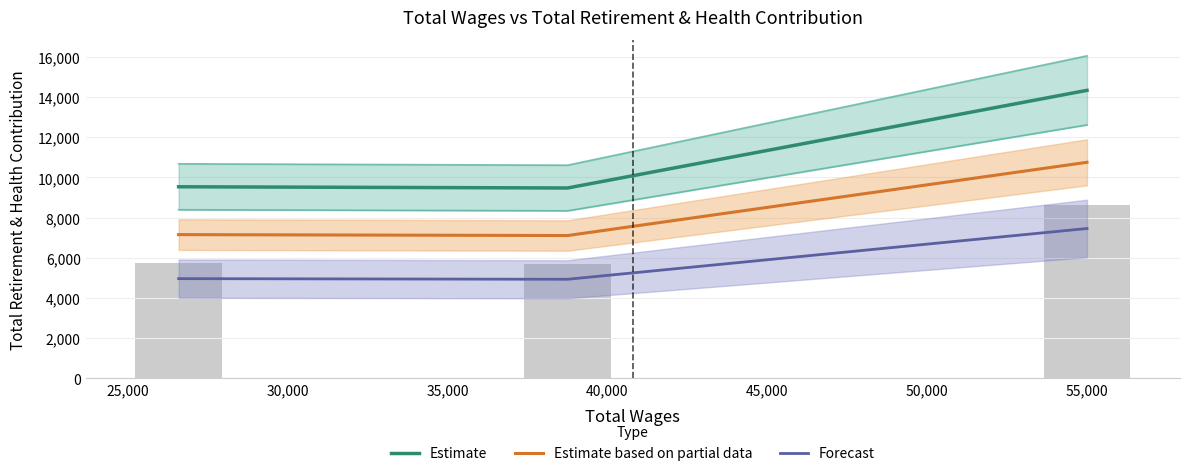

Which series has the widest spread of values?

Estimate